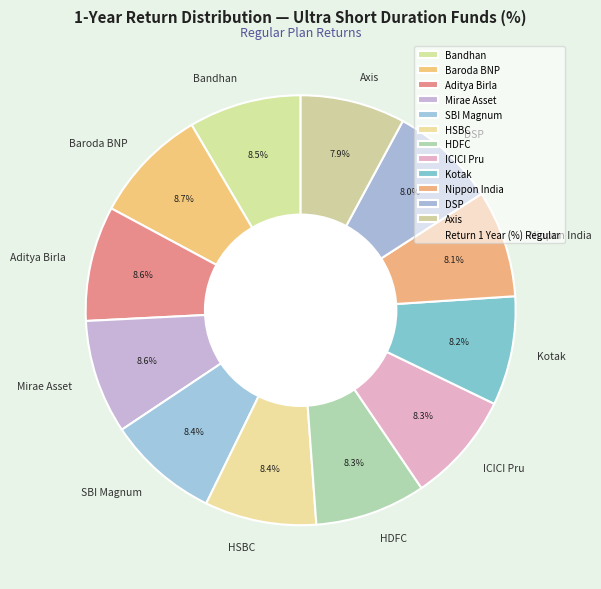

What is the ratio of the value at Bandhan to the value at Baroda BNP?

1.0